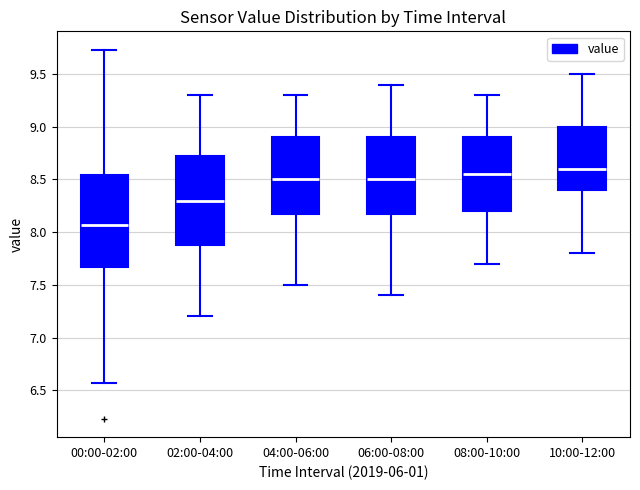

Which box has the lowest median line?

00:00-02:00